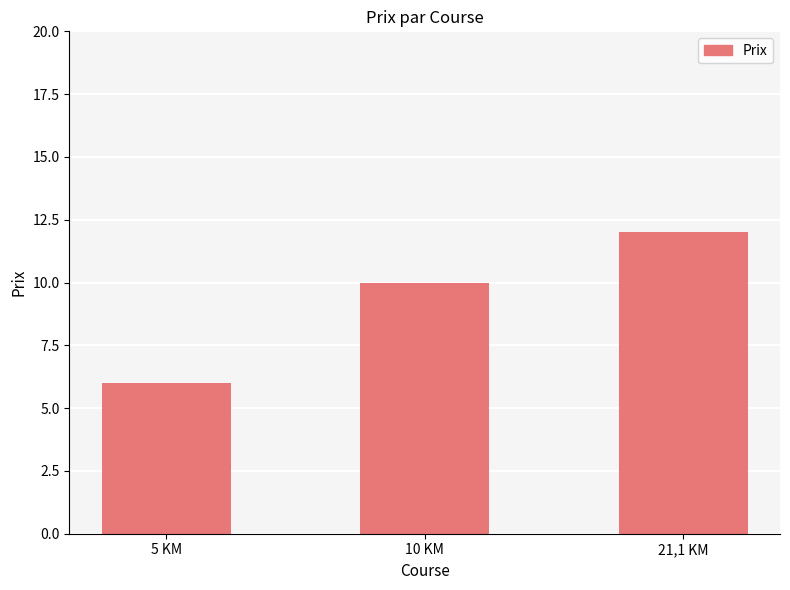

What is the greatest value displayed?

12